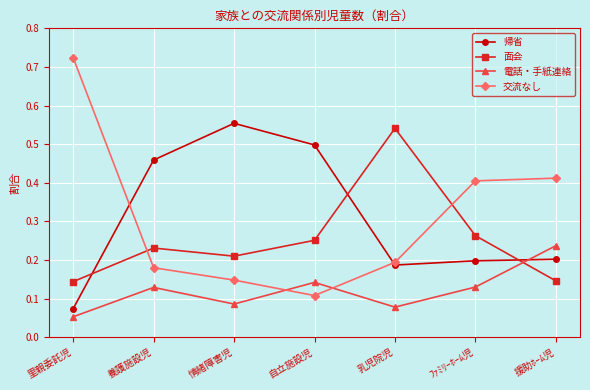

At which label does 交流なし reach its minimum?

自立施設児